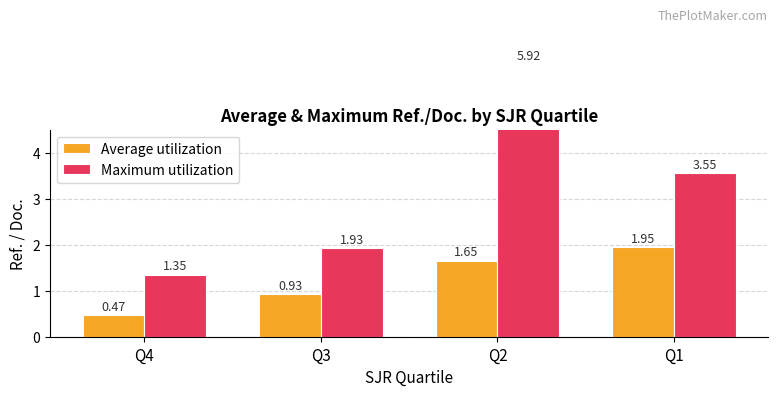

Where is Maximum utilization nearest to the value 3?

Q1